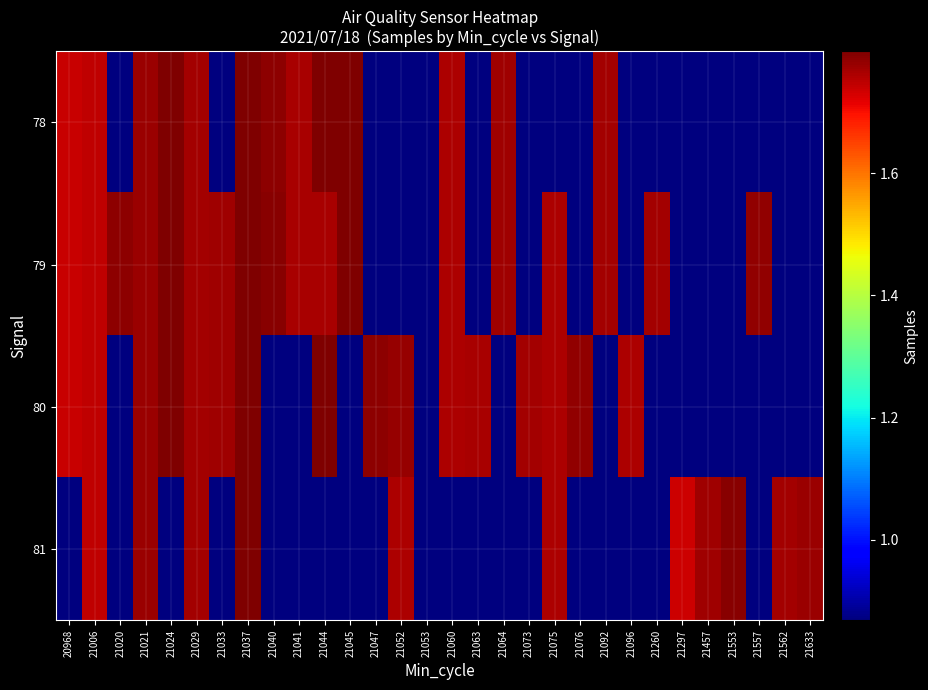

Which series has the largest range (max minus min)?

78